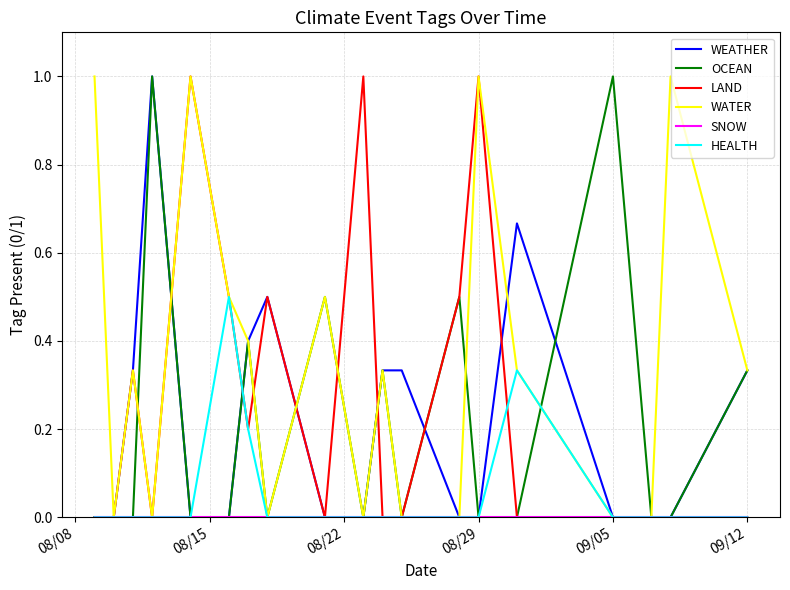

Which series has the largest total across all categories?

WATER